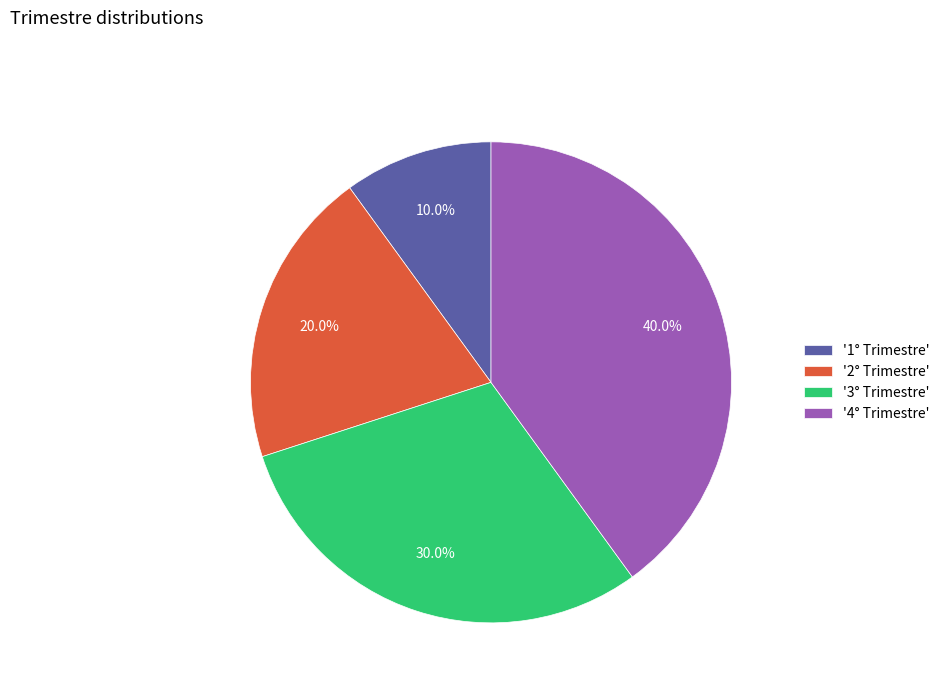

Rank the categories by value from highest to lowest.

'4° Trimestre', '3° Trimestre', '2° Trimestre', '1° Trimestre'